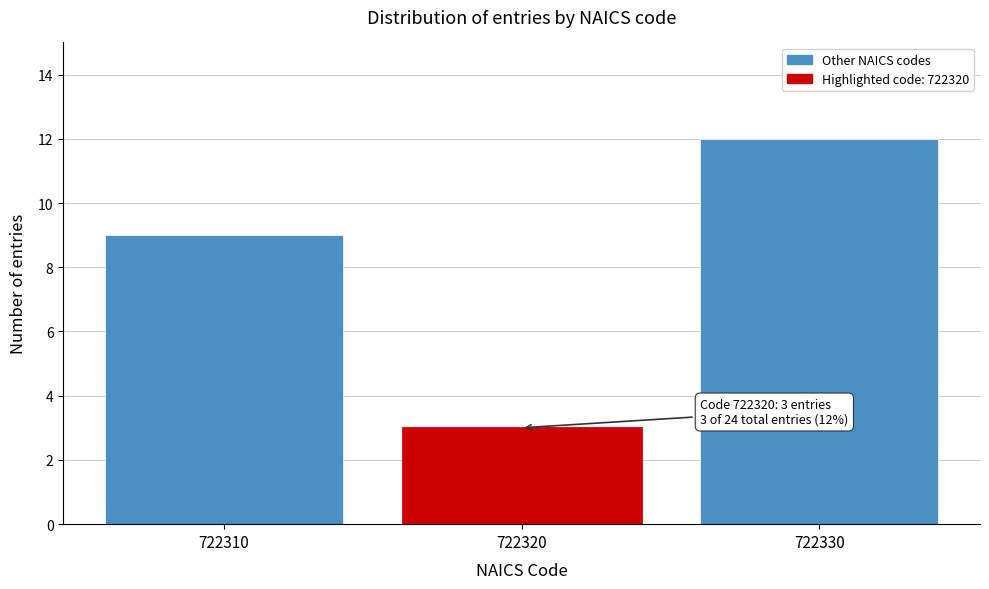

Reading left to right, transcribe all the data shown in this chart.

722310=9	722320=3	722330=12